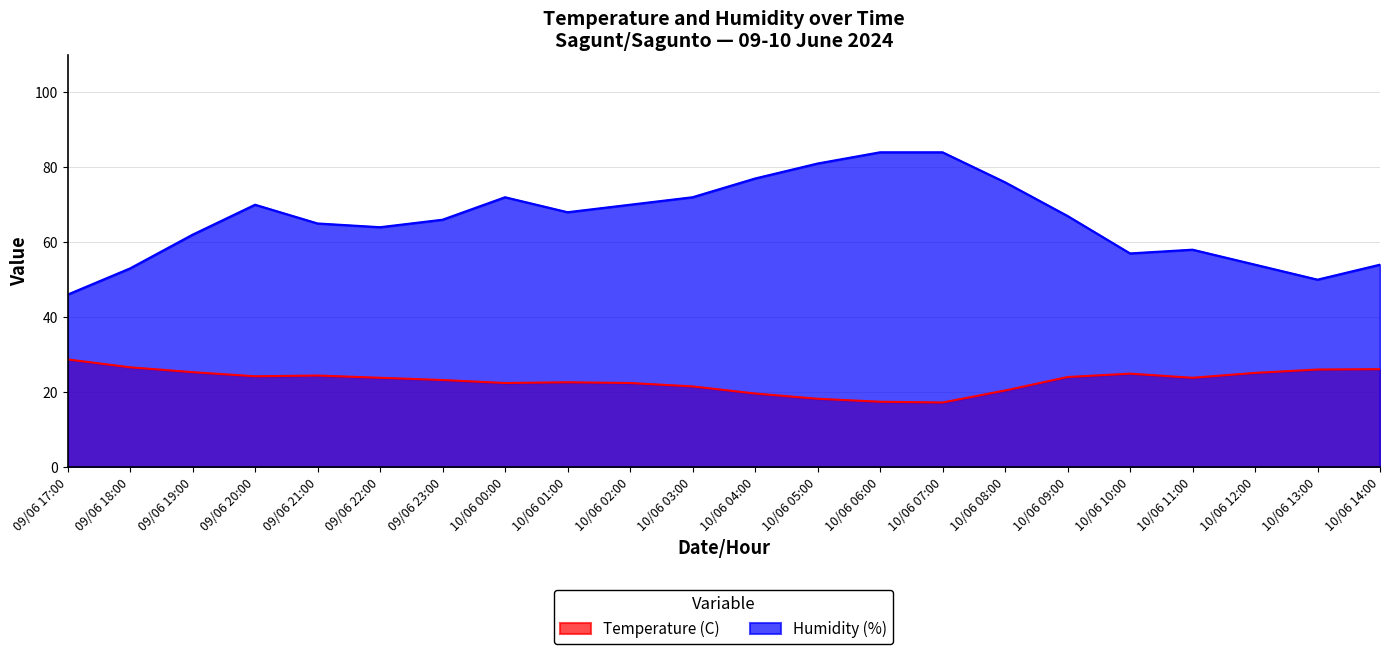

What is the sum of all Temperature (C) values?

507.8